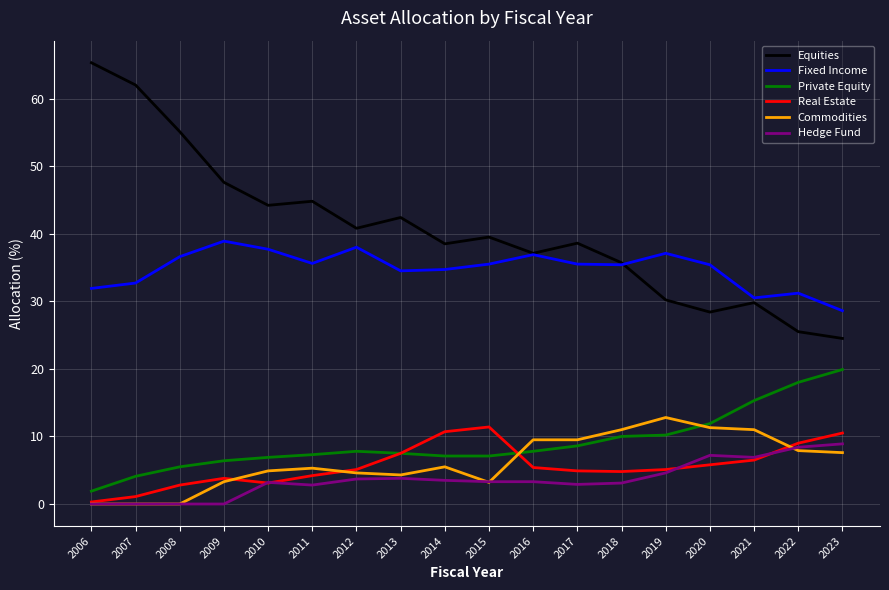

True or false: Private Equity and Hedge Fund intersect in this chart.

False